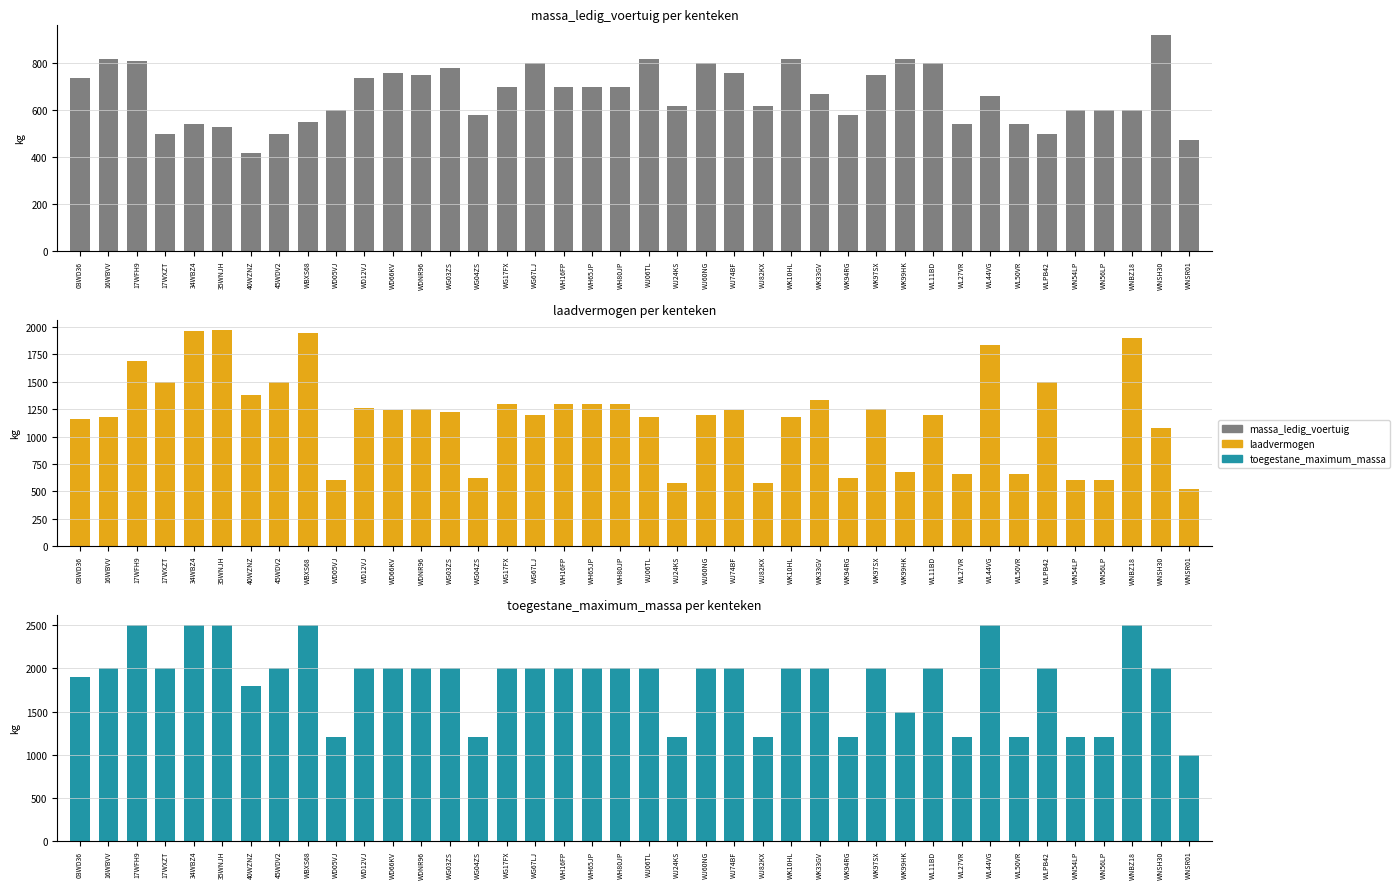

What is the minimum value for laadvermogen?

525